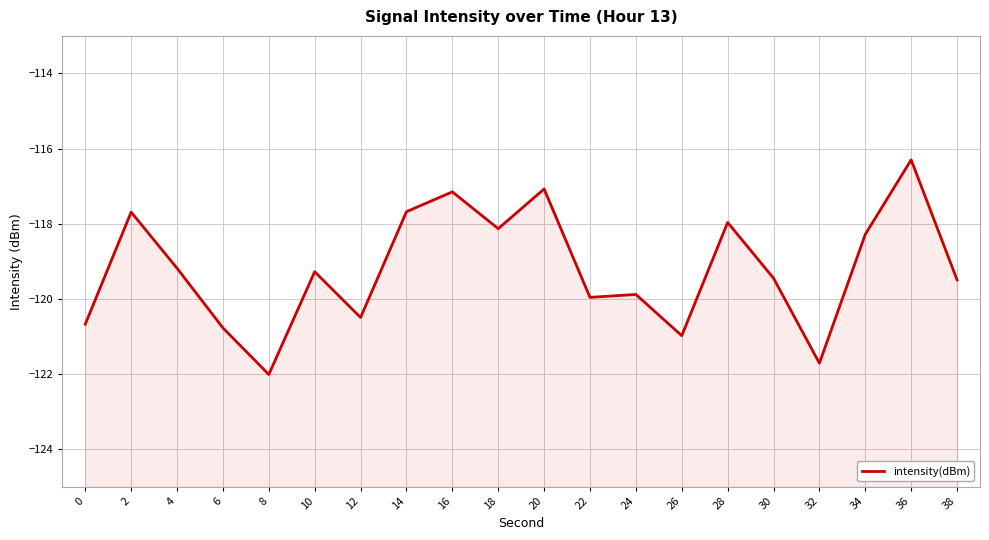

Rank the categories by value from lowest to highest.

8, 32, 26, 6, 0, 12, 22, 24, 38, 30, 10, 4, 34, 18, 28, 2, 14, 16, 20, 36